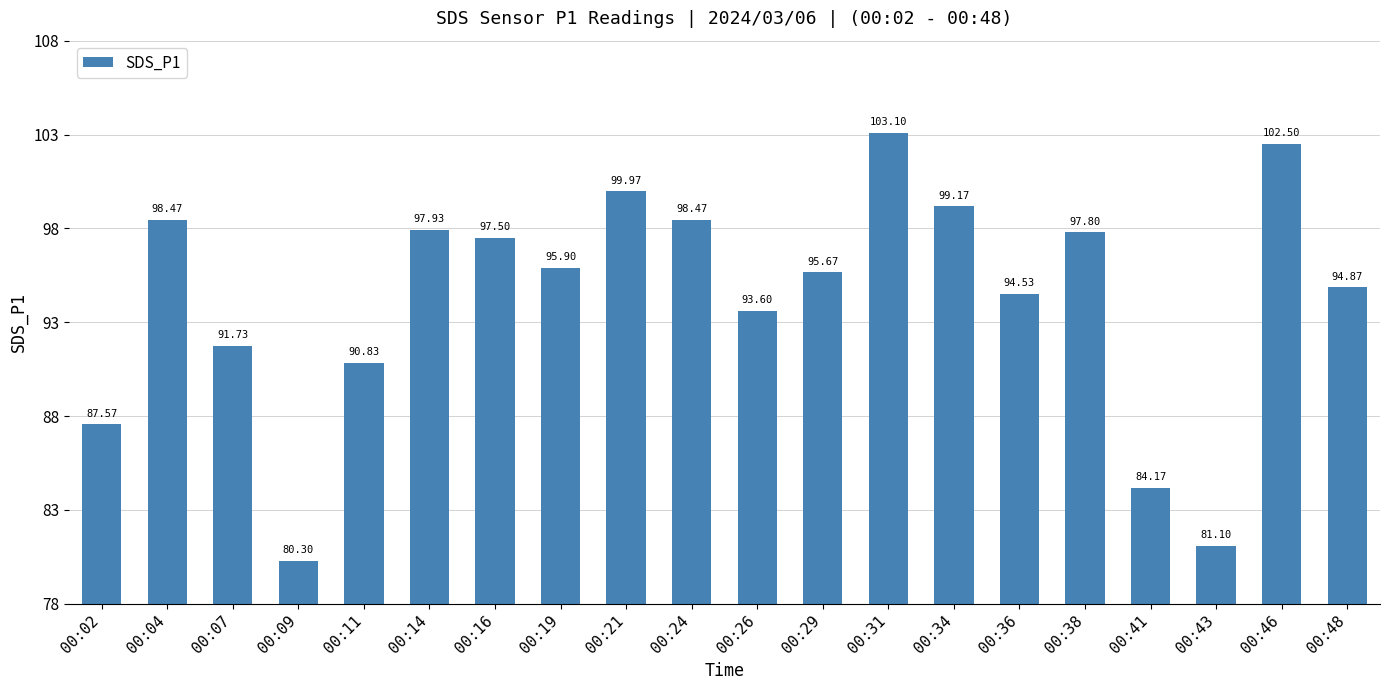

What is the difference between the values at 00:19 and 00:16?

1.6